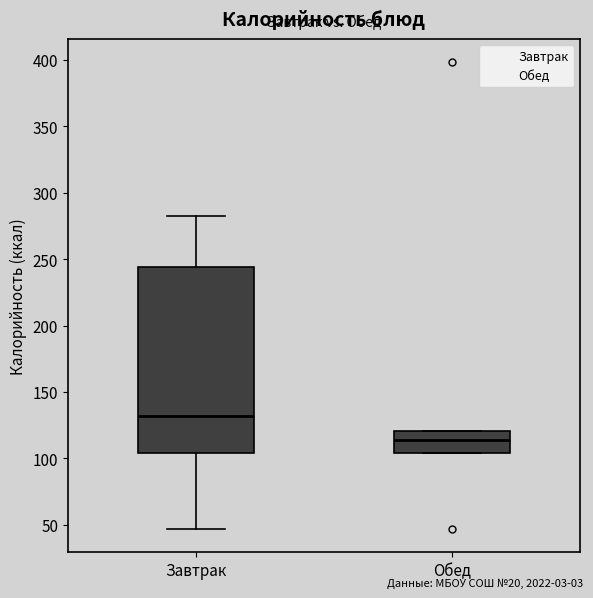

Which box's median line is the highest?

Завтрак